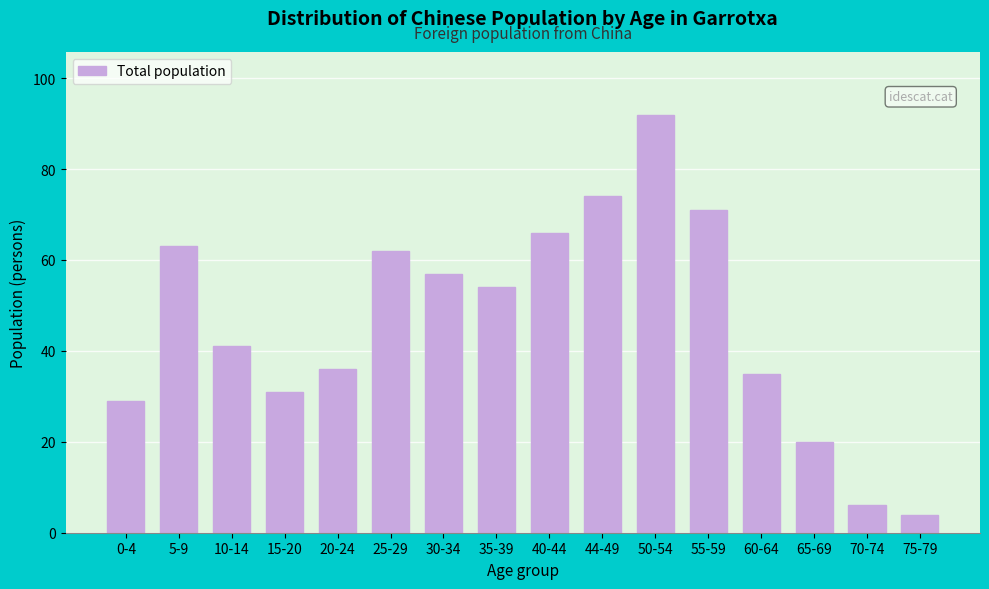

Reading left to right, transcribe all the data shown in this chart.

29	63	41	31	36	62	57	54	66	74	92	71	35	20	6	4